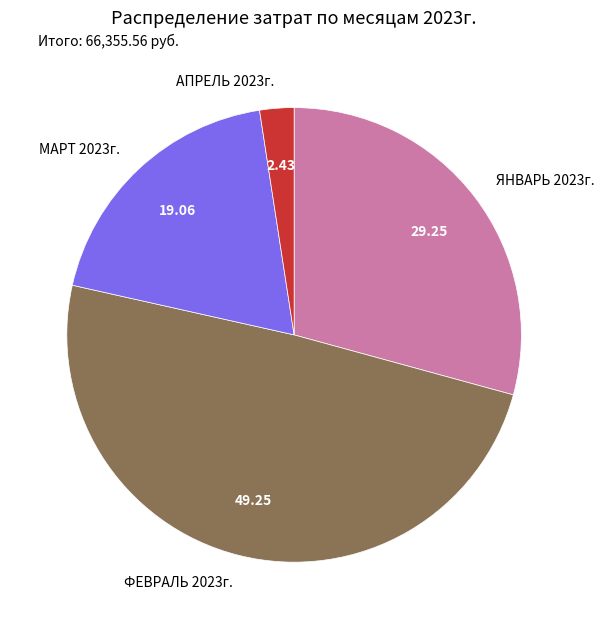

True or false: ЯНВАРЬ 2023г. accounts for 29% of the total.

True